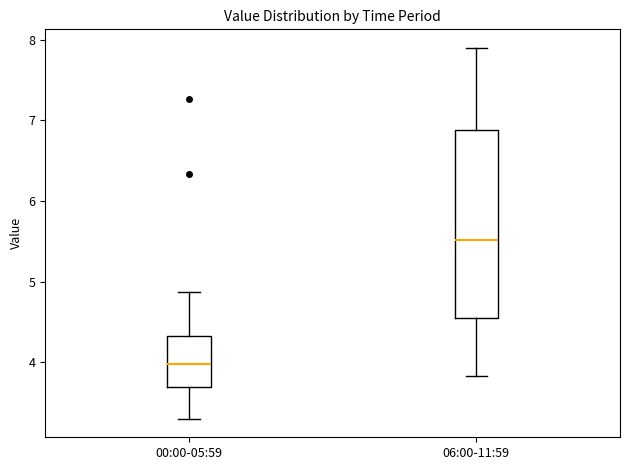

Which box is the tallest, from its lower edge to its upper edge?

06:00-11:59